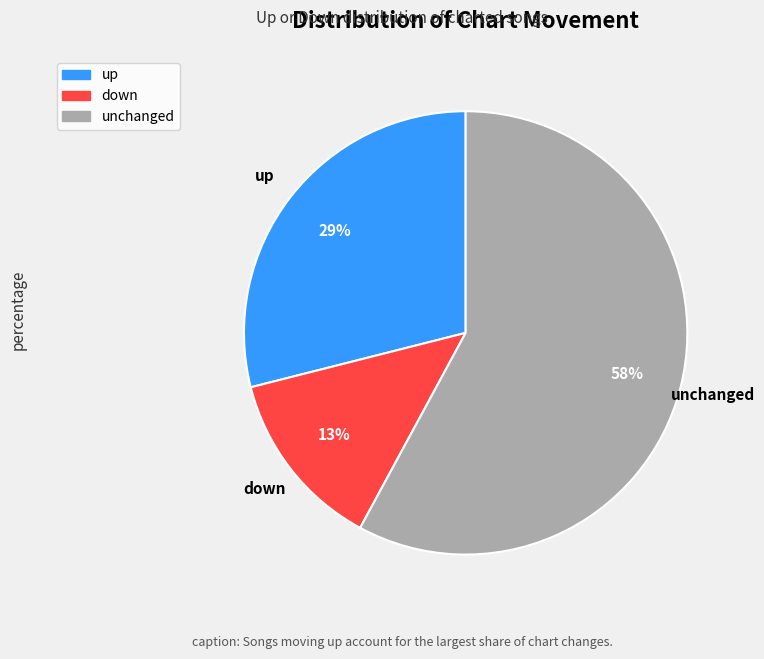

To the nearest percent, what is the average slice percentage?

33%